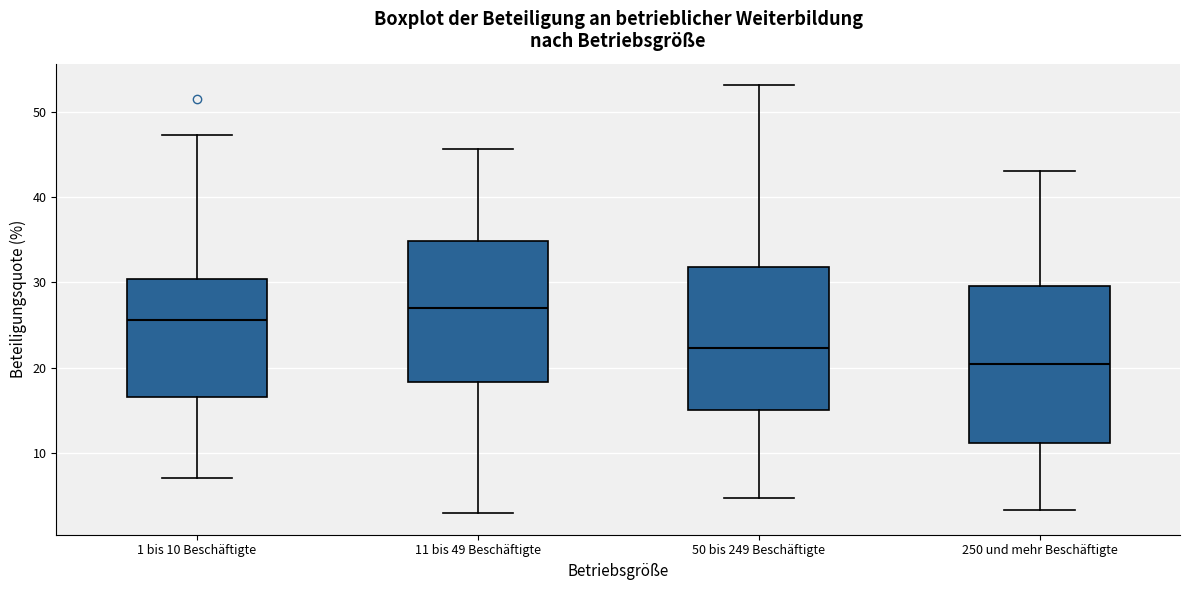

Reading left to right, transcribe this box plot: for each box, give where its median line is, the range the box spans, and where its two whiskers end, as read against the y-axis. The values are not printed on the chart, so give them approximately, as read against the axis.

1 bis 10 Beschäftigte: median 26, box 17 to 30, whiskers 7 to 47
11 bis 49 Beschäftigte: median 27, box 18 to 35, whiskers 3 to 46
50 bis 249 Beschäftigte: median 22, box 15 to 32, whiskers 5 to 53
250 und mehr Beschäftigte: median 20, box 11 to 30, whiskers 3 to 43